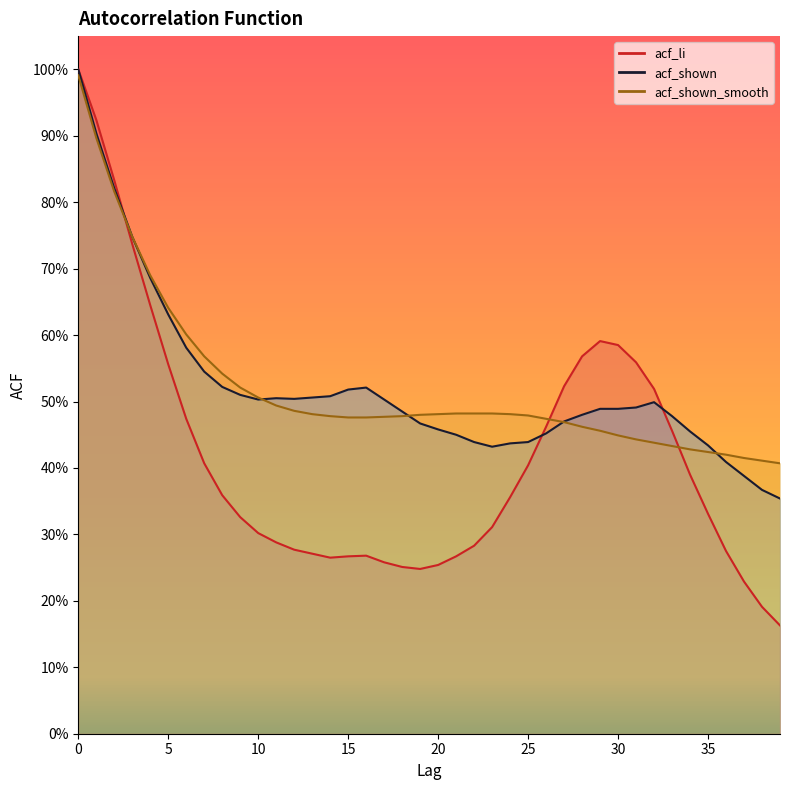

How many distinct data groups are displayed?

3